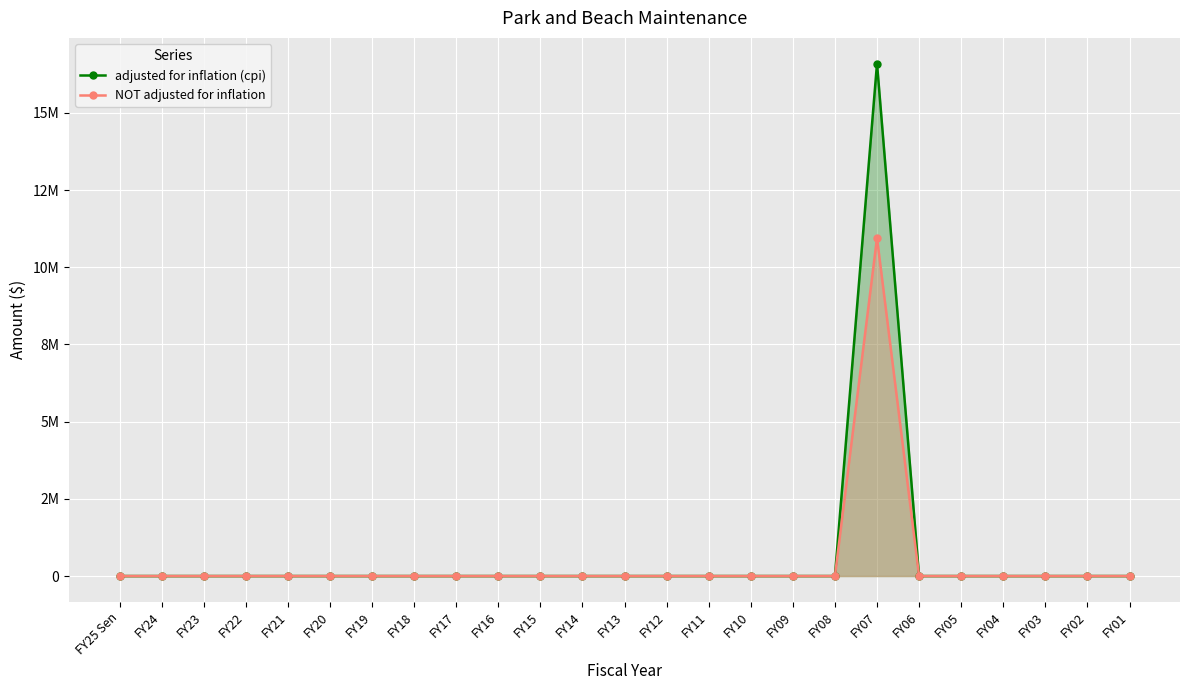

What is the sum of all adjusted for inflation (cpi) values?

16598419